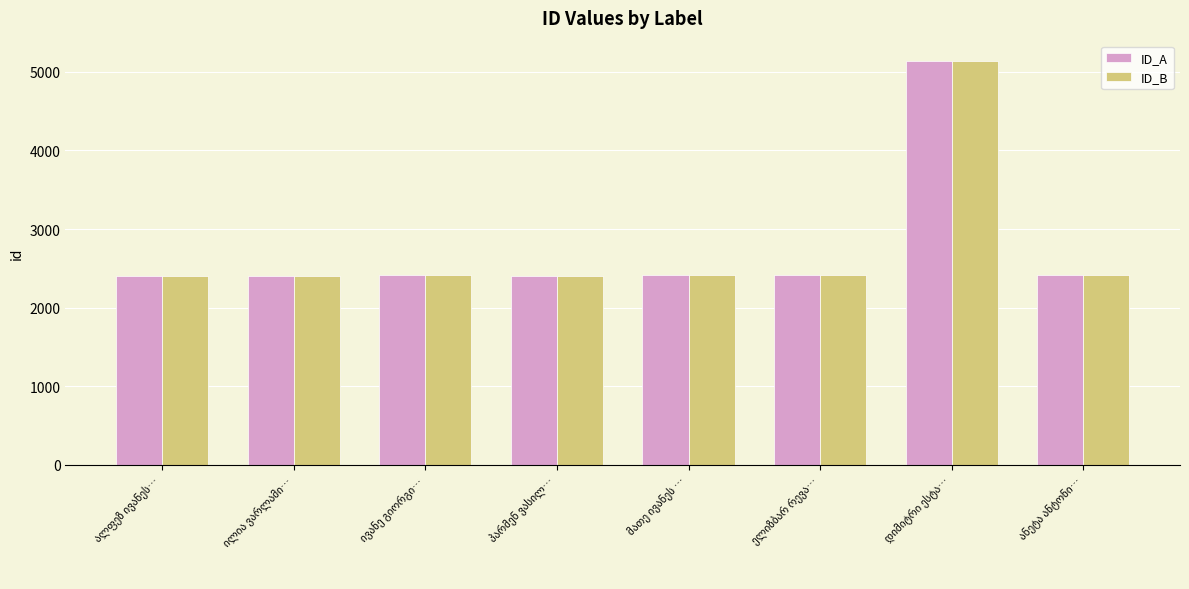

What is the sum of all ID_A values?

22013